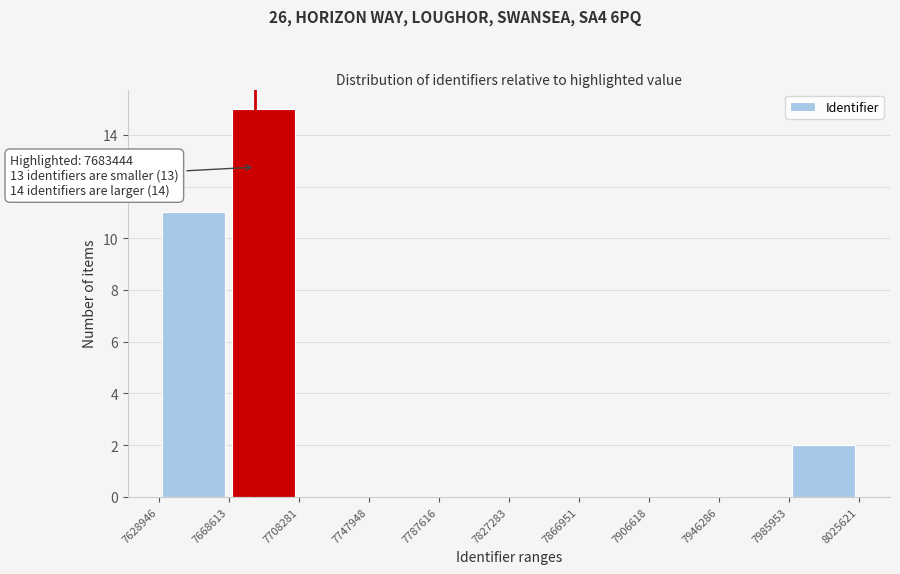

Which range on the x-axis has the tallest bar?

7668613 to 7708281